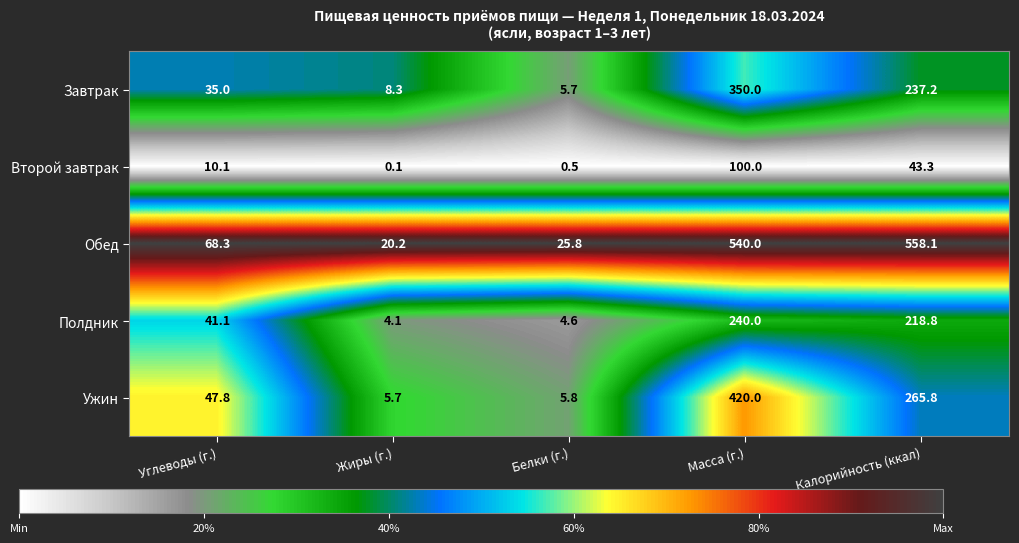

At how many categories does at least one series exceed 0?

5